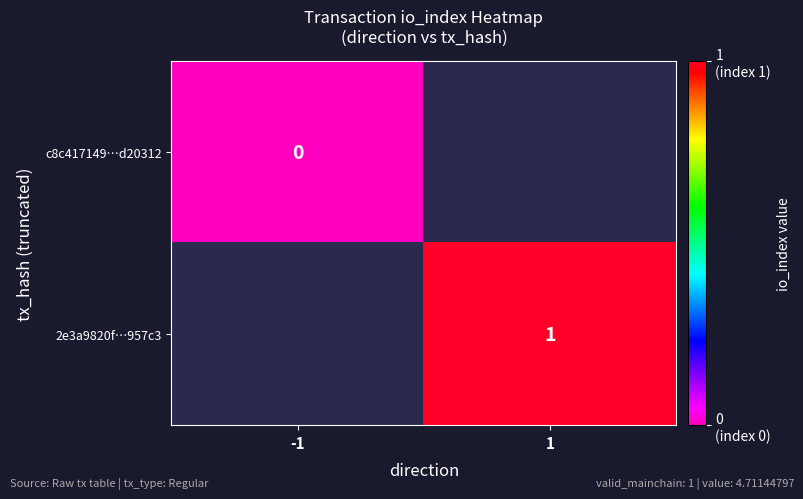

The 2e3a9820f…957c3 series shows 1 at 1. True or false?

True